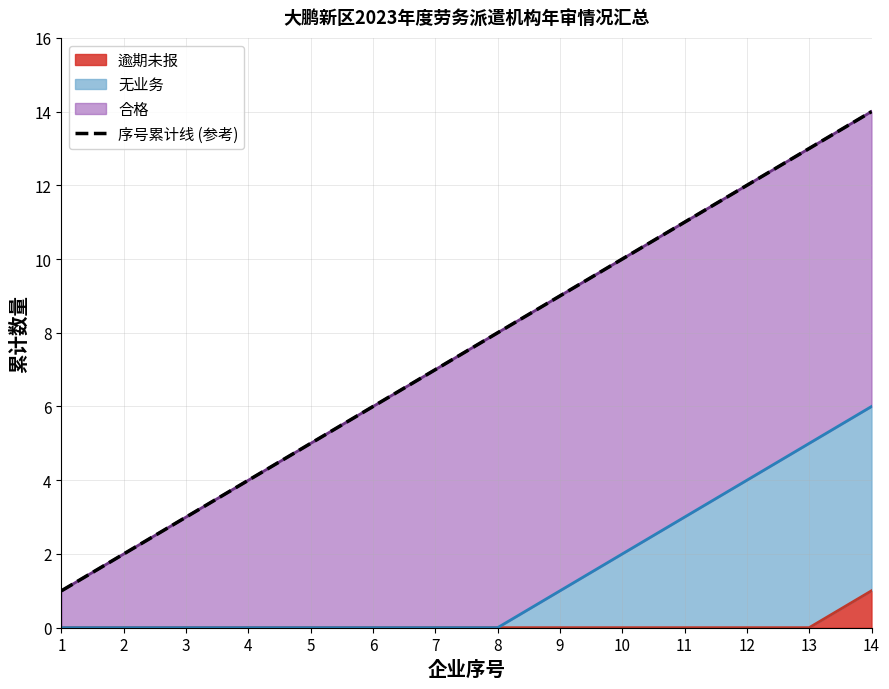

What is the smallest value displayed?

1